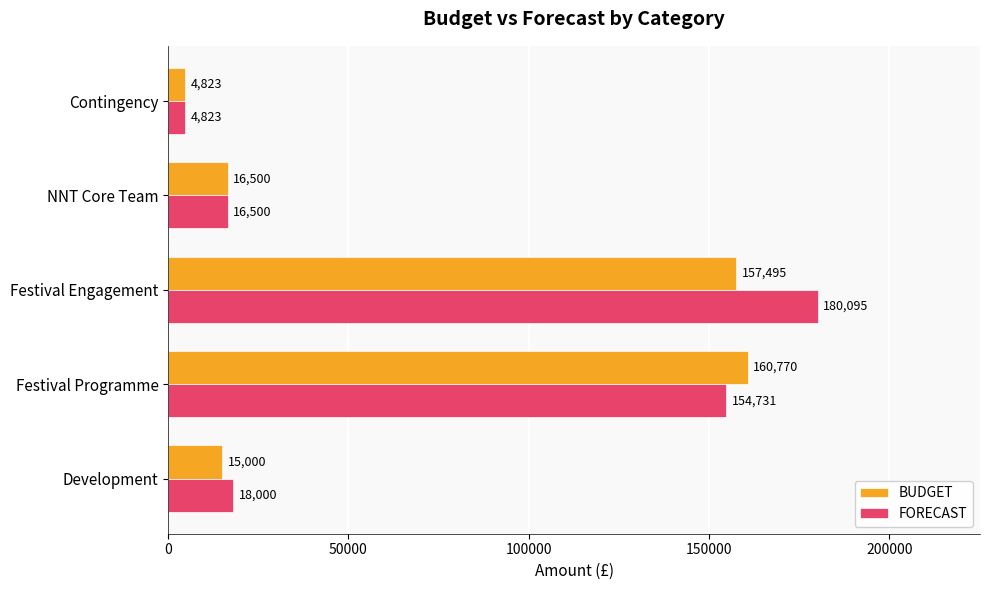

The FORECAST series shows 16500.0 at NNT Core Team. True or false?

True